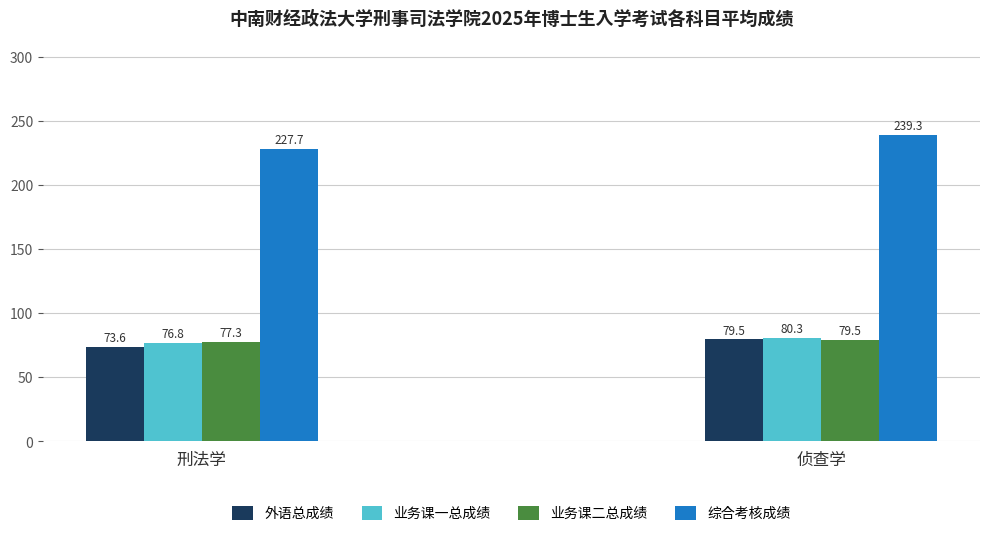

Where is 业务课二总成绩 nearest to the value 78?

刑法学